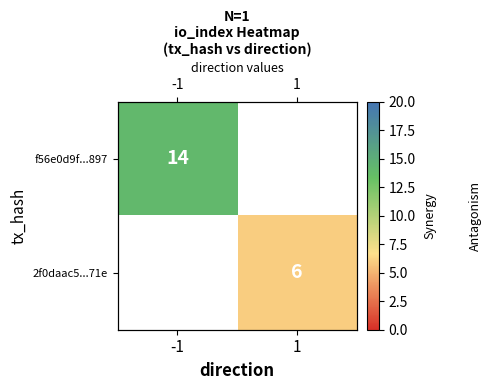

What is the smallest value displayed?

6.0